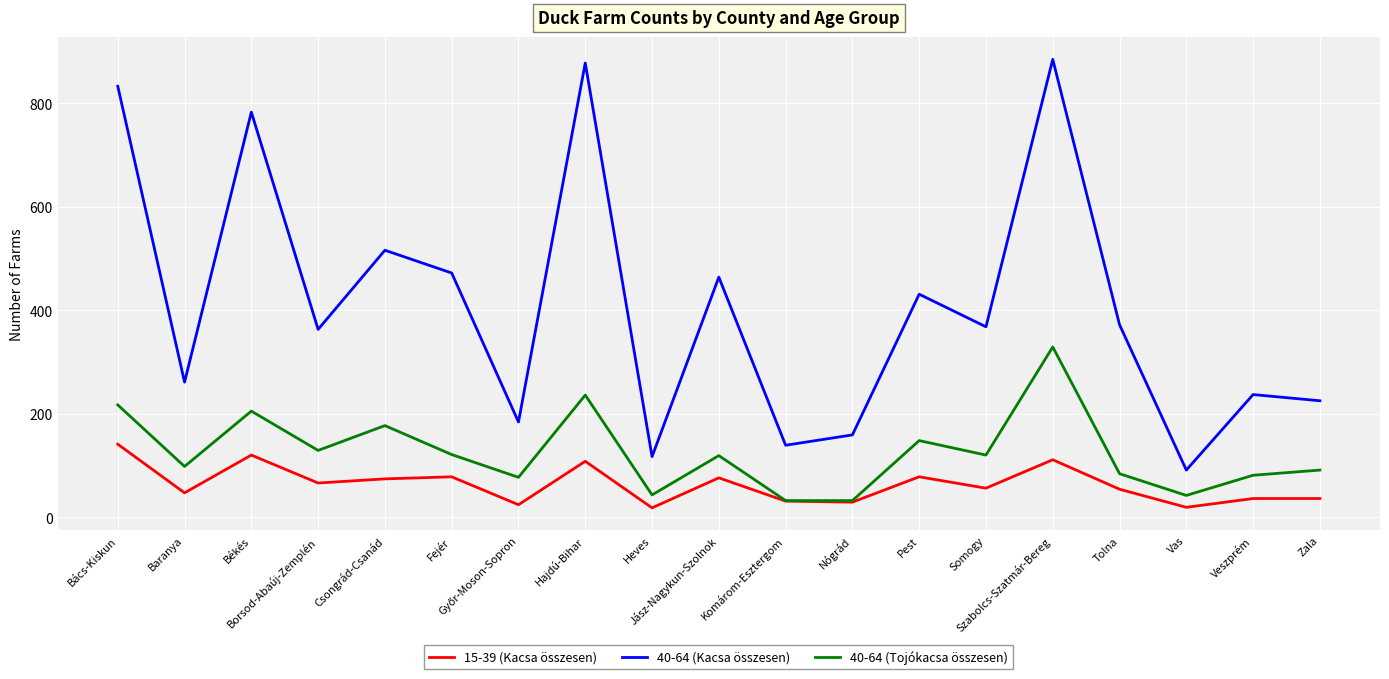

Between Baranya and Pest, which series saw the biggest shift?

40-64 (Kacsa összesen)